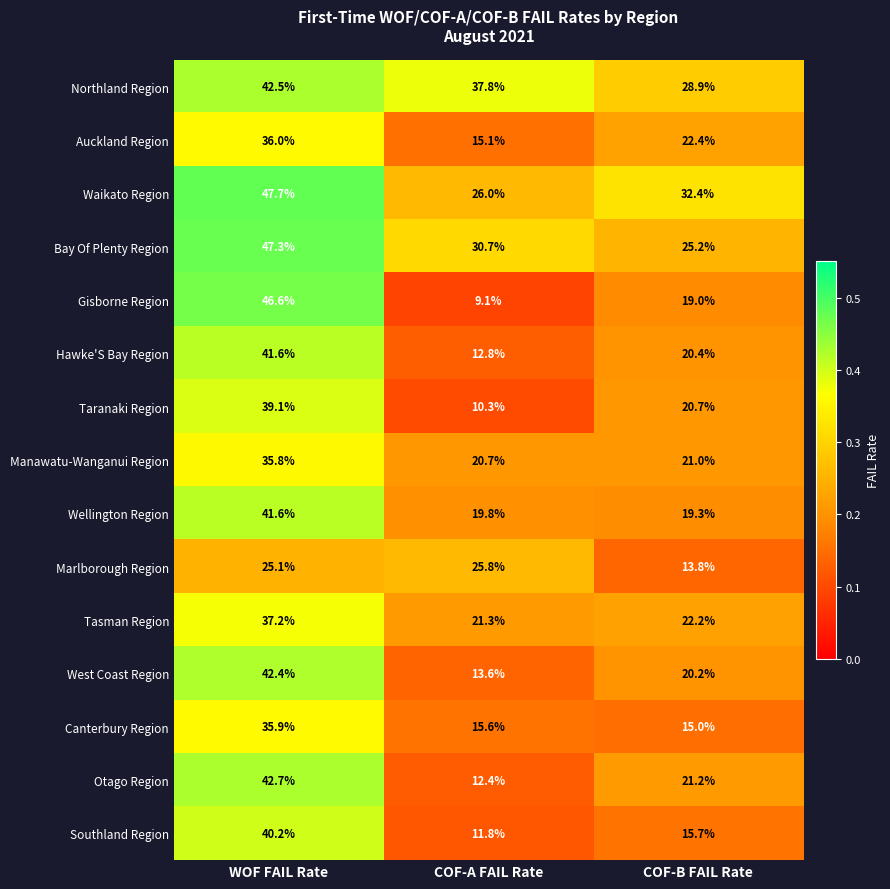

Count the number of categories in the chart.

3